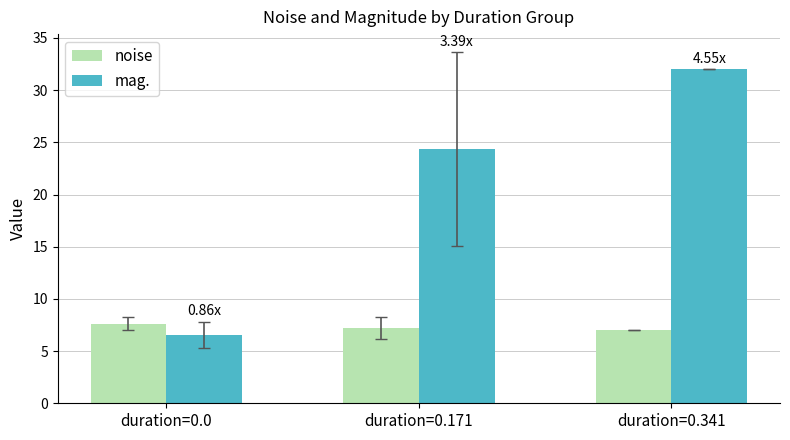

What is the difference between the maximum and minimum values in the mag. series?

25.4